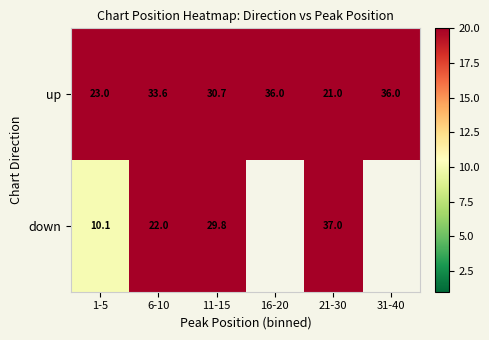

Is the value of up at 21-30 greater than the value of down at 1-5?

Yes